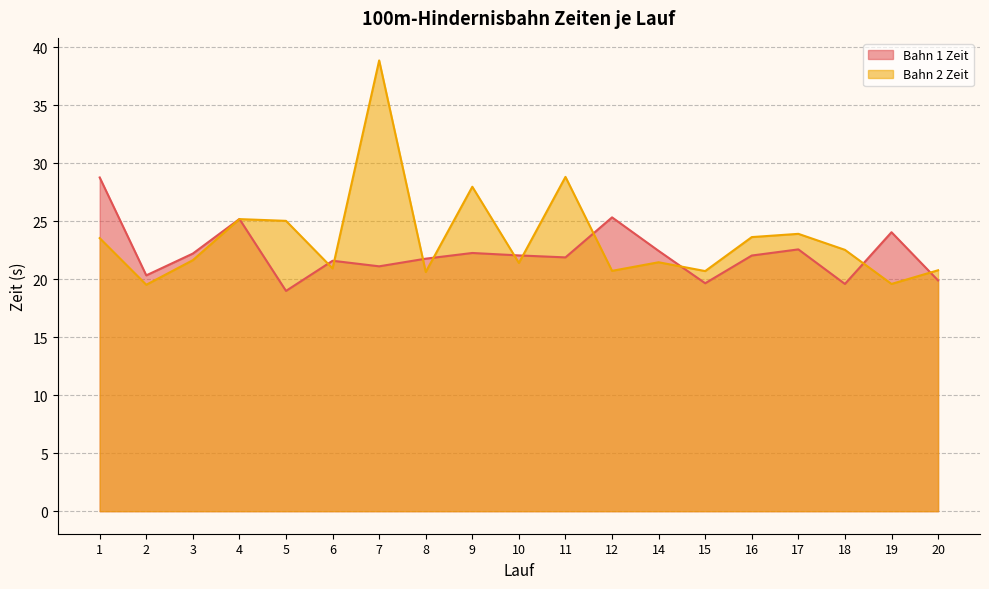

Reading left to right, extract all data points from this chart.

Bahn 1 Zeit: 1=28.8	2=20.3	3=22.2	4=25.2	5=19.0	6=21.6	7=21.1	8=21.8	9=22.3	10=22.1	11=21.9	12=25.3	14=22.4	15=19.6	16=22.0	17=22.6	18=19.6	19=24.1	20=19.9
Bahn 2 Zeit: 1=23.5	2=19.5	3=21.6	4=25.2	5=25.0	6=20.9	7=38.9	8=20.6	9=28.0	10=21.4	11=28.8	12=20.7	14=21.5	15=20.7	16=23.6	17=23.9	18=22.5	19=19.6	20=20.8